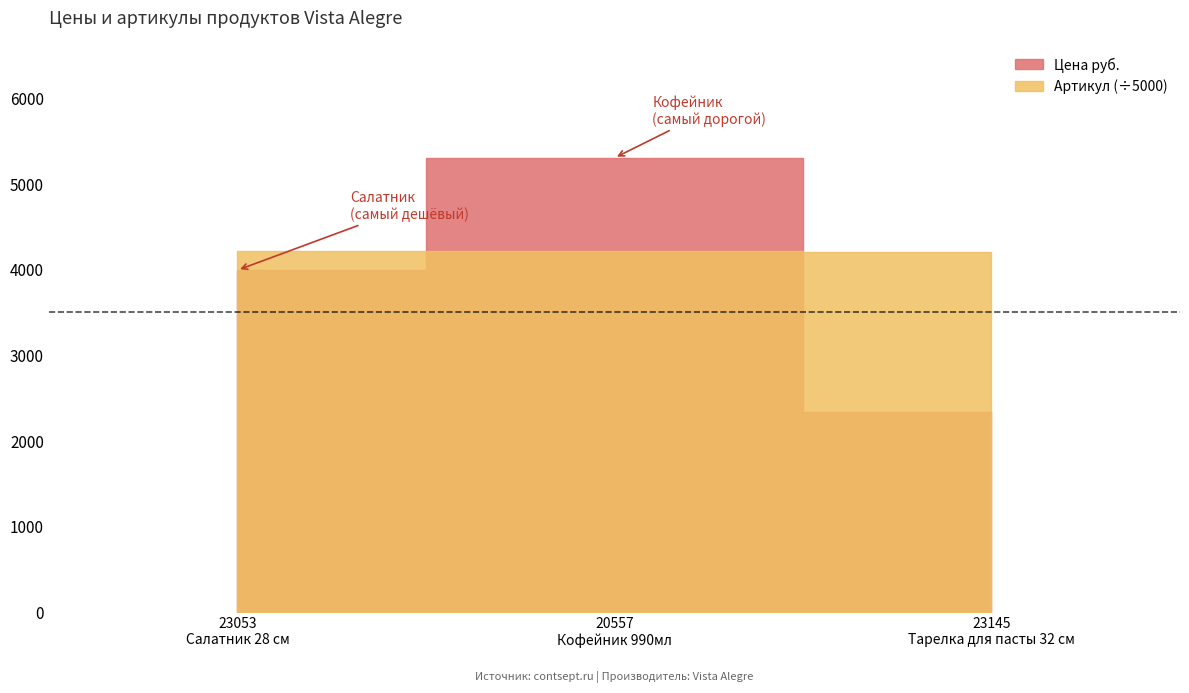

True or false: Цена руб. has a value of 956 at 23145.

False